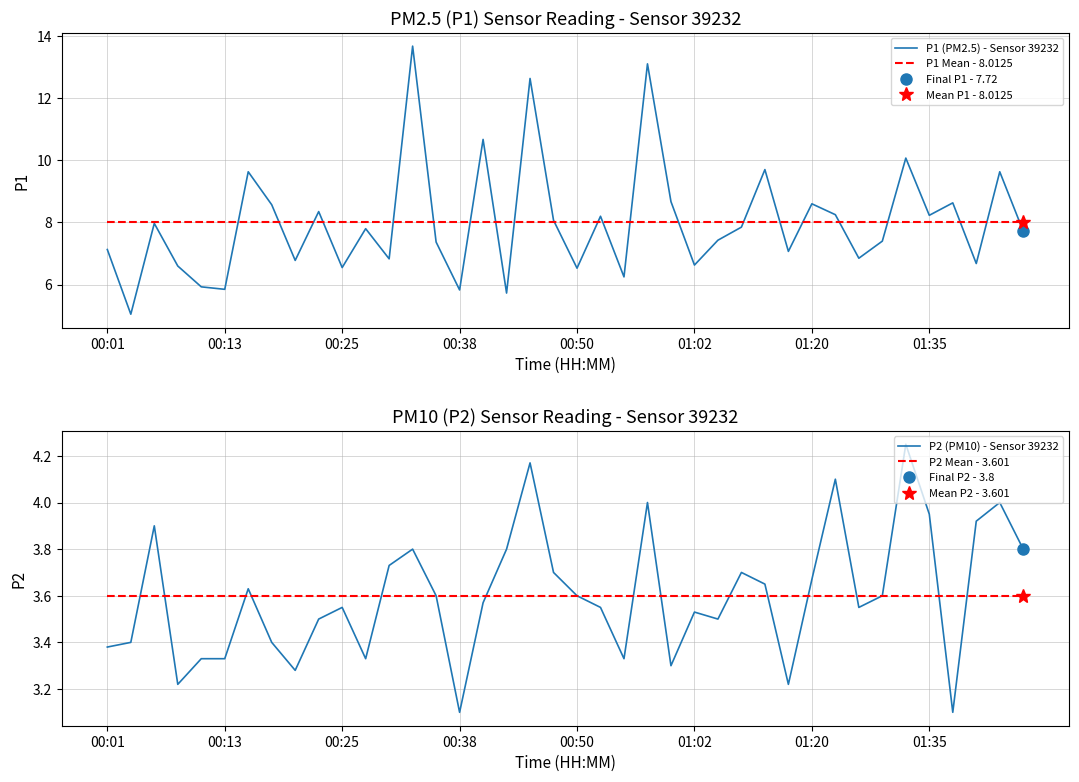

At 24, list the series in order from largest to smallest.

P1 (PM2.5) - Sensor 39232, P1 Mean - 8.0125, P2 Mean - 3.601, P2 (PM10) - Sensor 39232